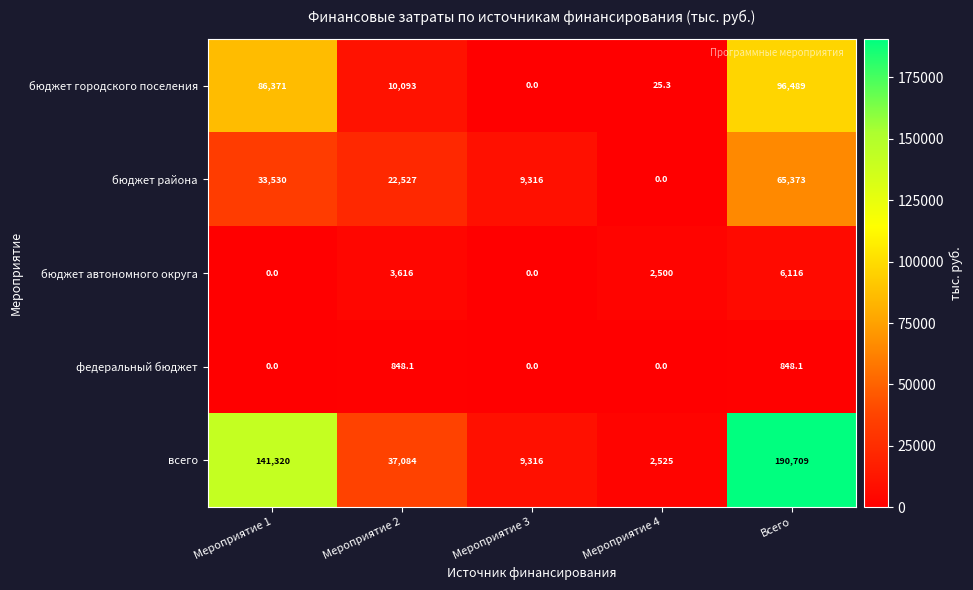

Which series has the largest range (max minus min)?

всего